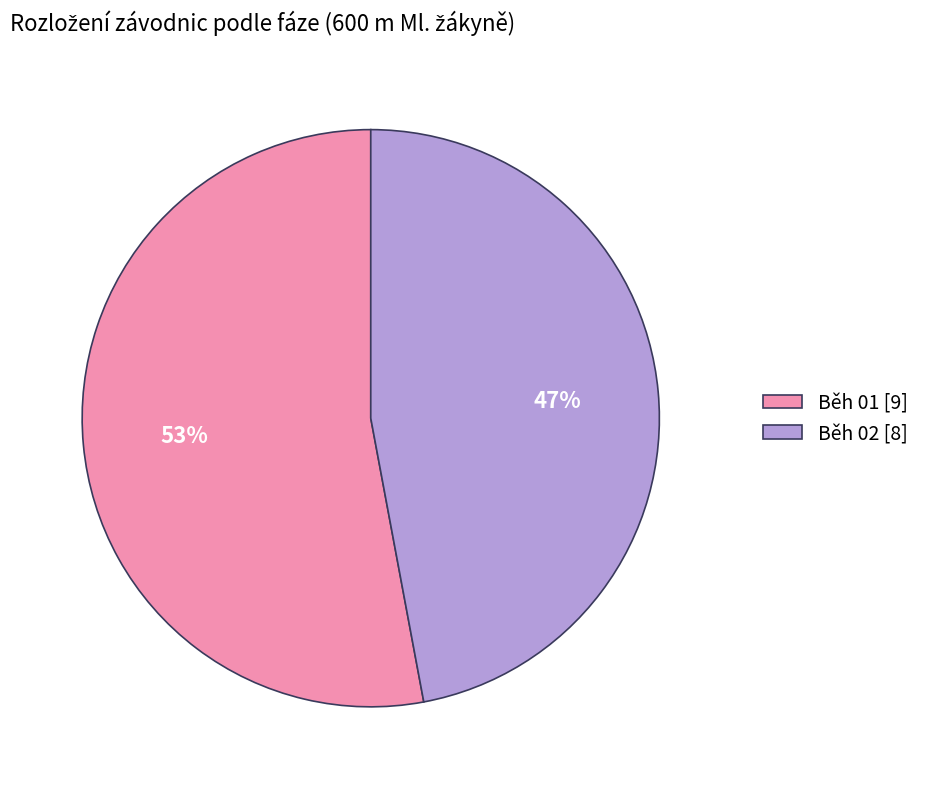

What is the largest slice in the pie chart?

Běh 01